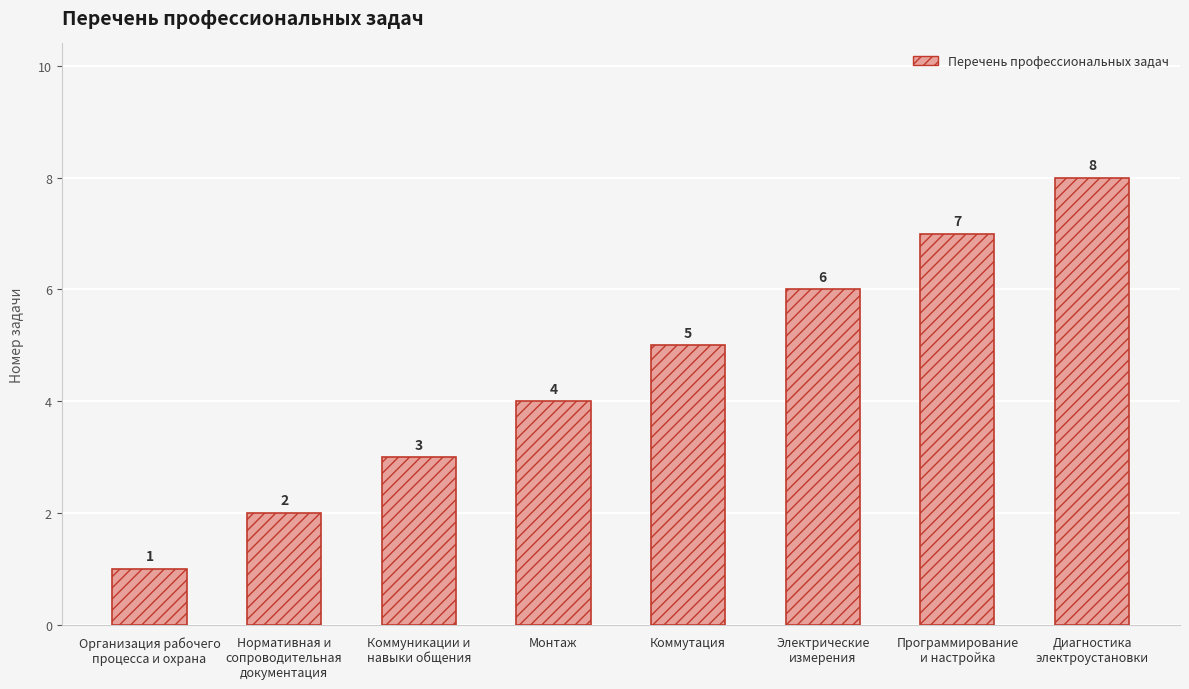

What is the difference between the values at Электрические
измерения and Организация рабочего
процесса и охрана?

5